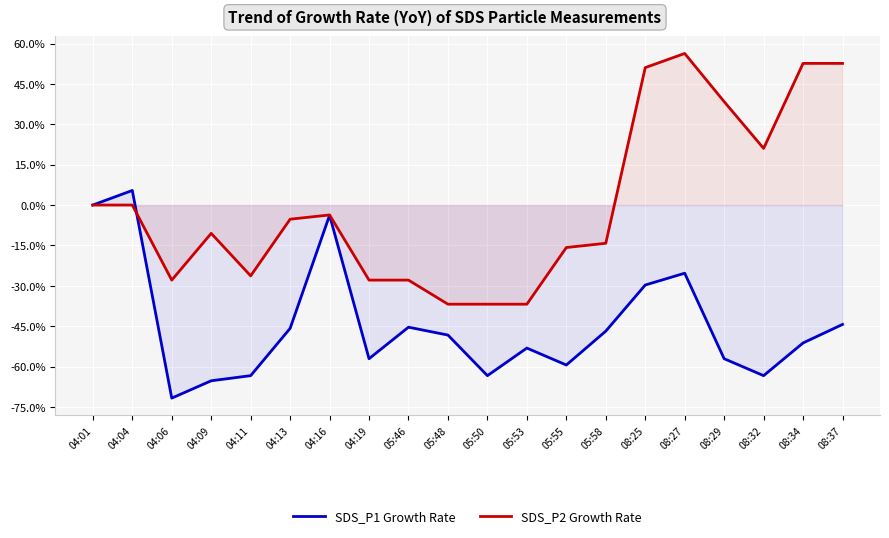

How many distinct data groups are displayed?

2